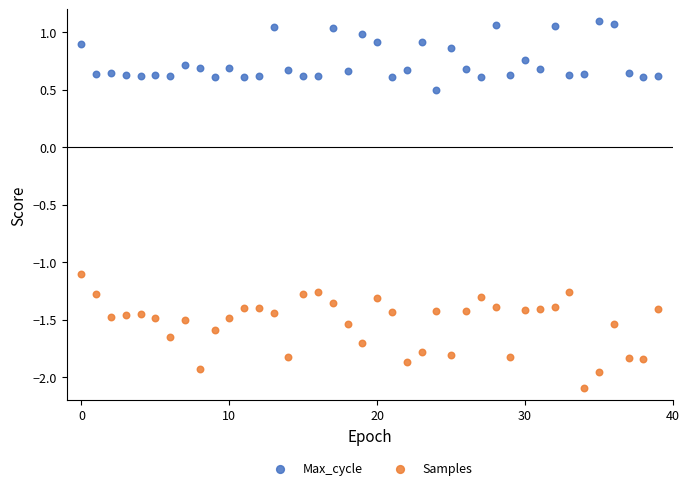

Which series reaches the minimum Y coordinate?

Samples